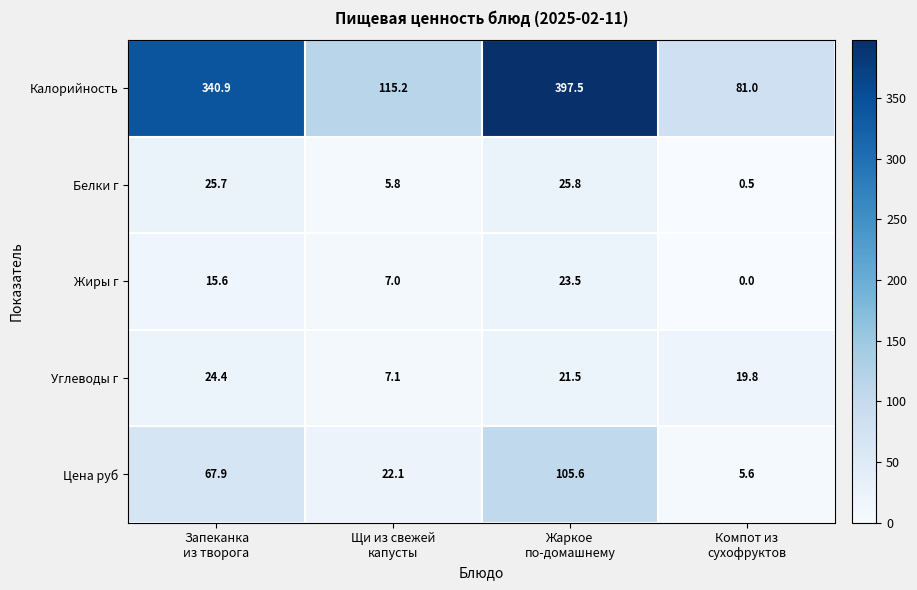

Rank the series by their maximum value, from lowest to highest.

Жиры г, Углеводы г, Белки г, Цена руб, Калорийность